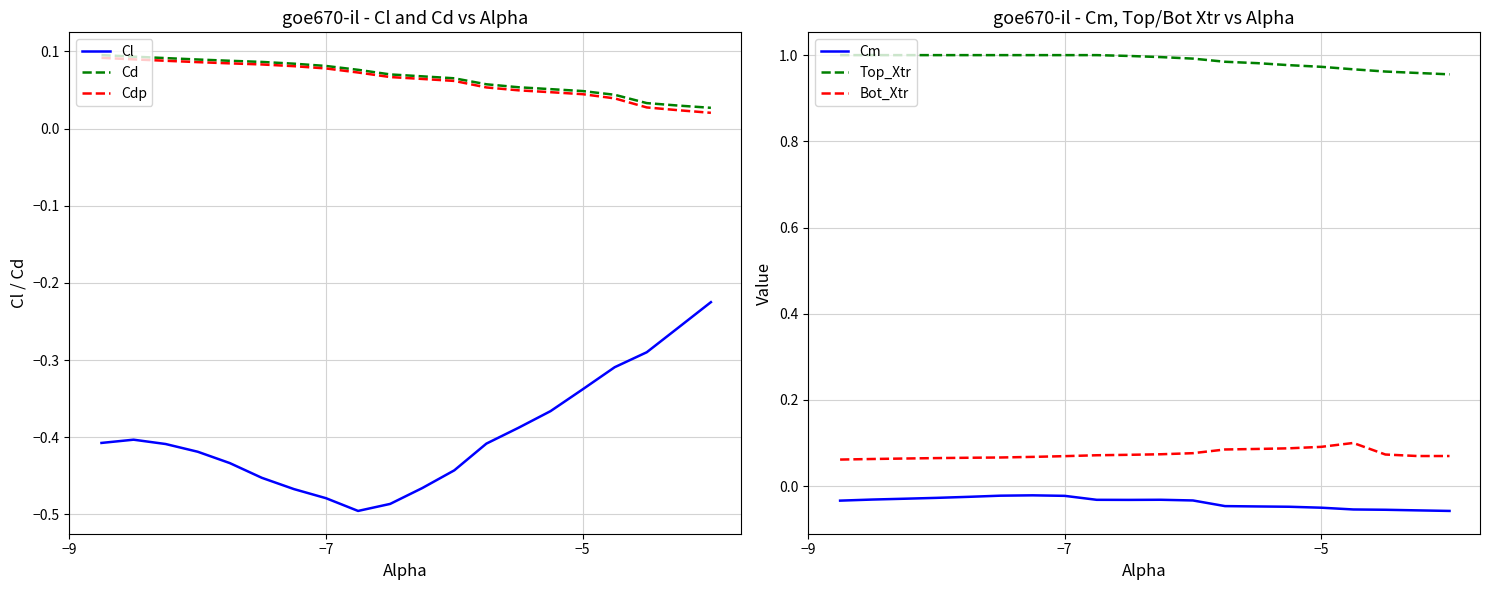

True or false: Cdp and Cl intersect in this chart.

False